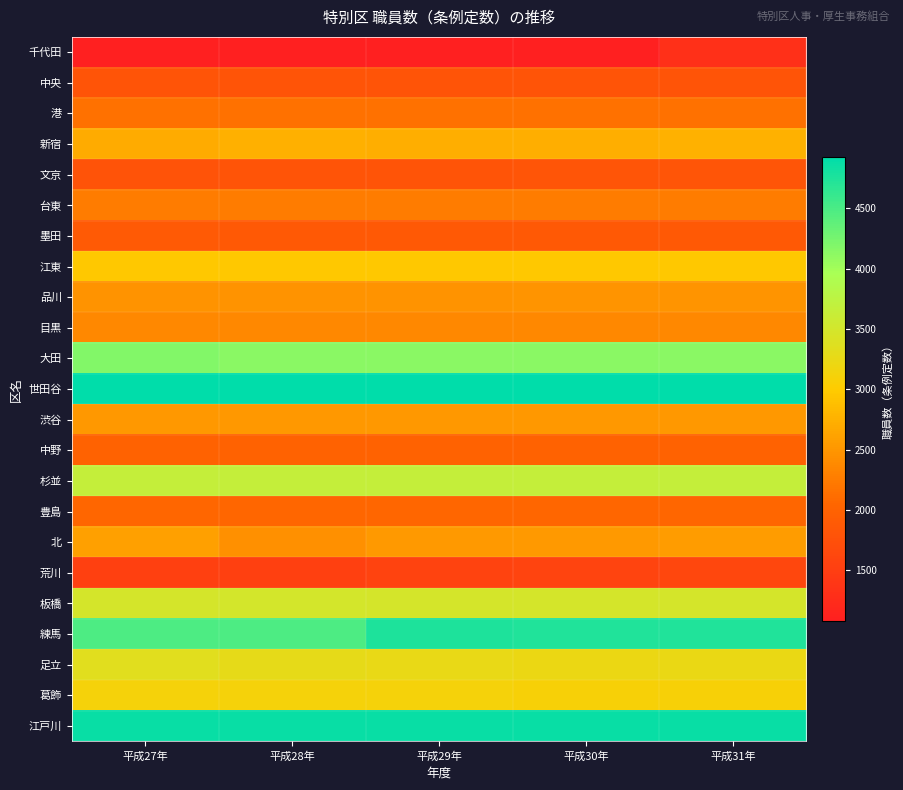

Which series changed the most between 平成27年 and 平成30年?

練馬